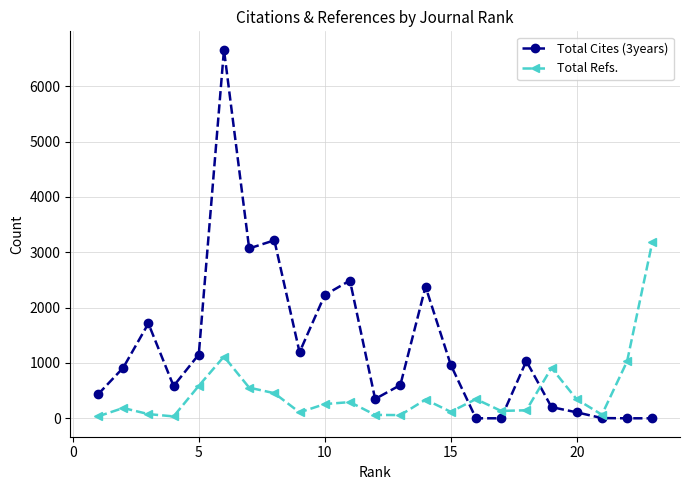

Does the chart display data point markers on the line(s)?

Yes